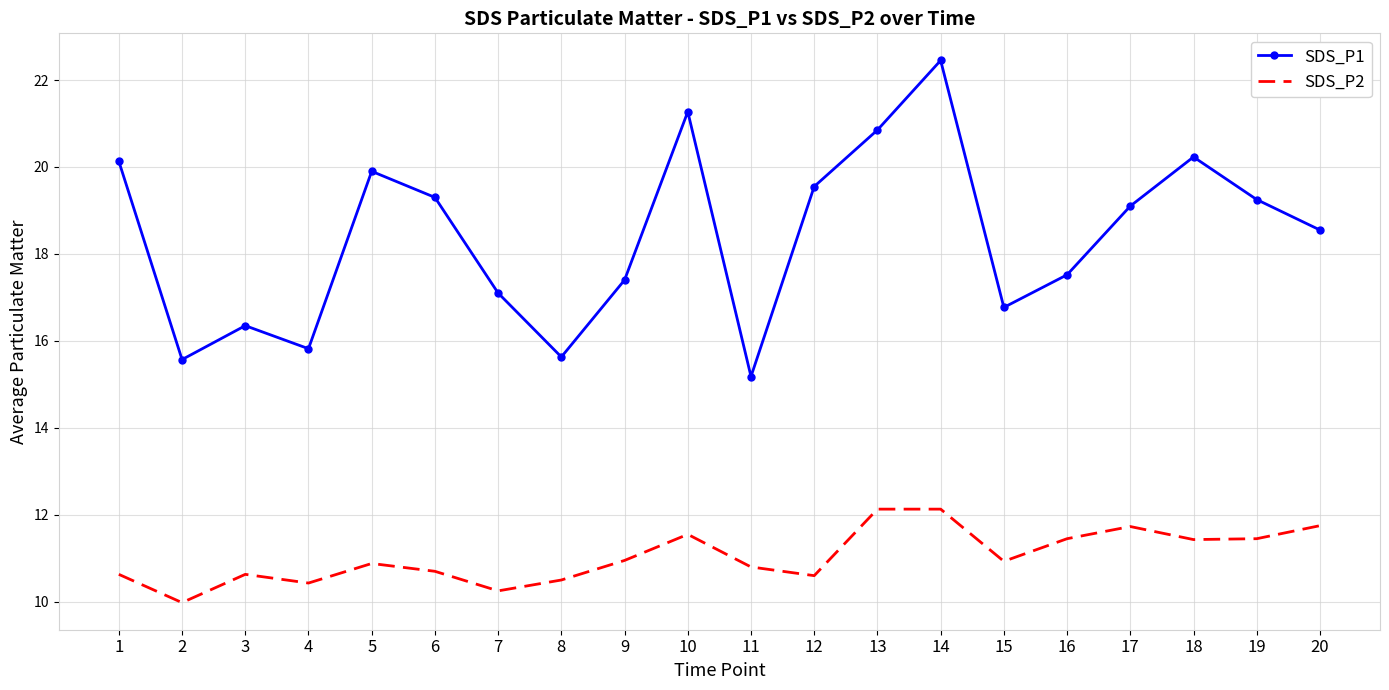

Rank the series by their maximum value, from lowest to highest.

SDS_P2, SDS_P1